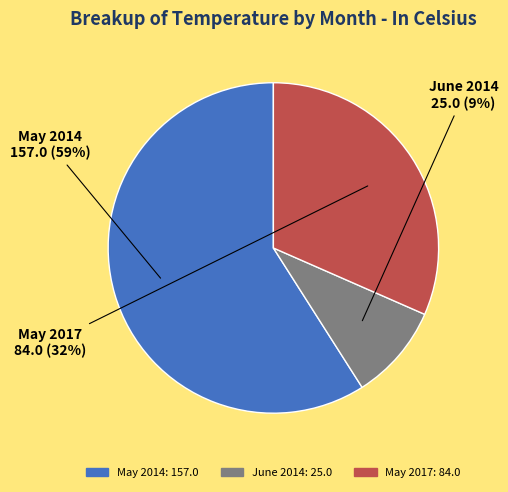

Count the number of slices in the pie.

3